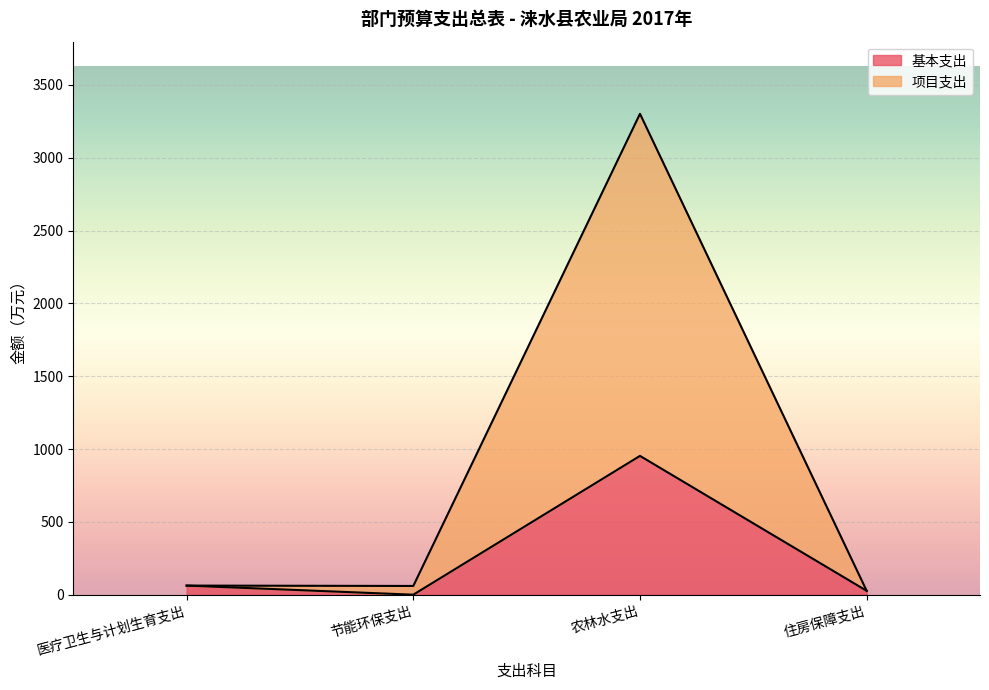

What value does the 基本支出 series have at 医疗卫生与计划生育支出?

62.5